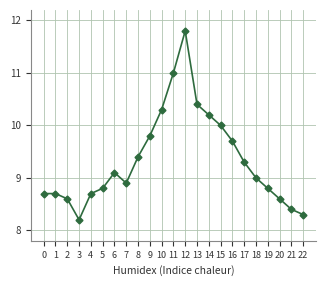

At which category does the data reach its first local valley?

3